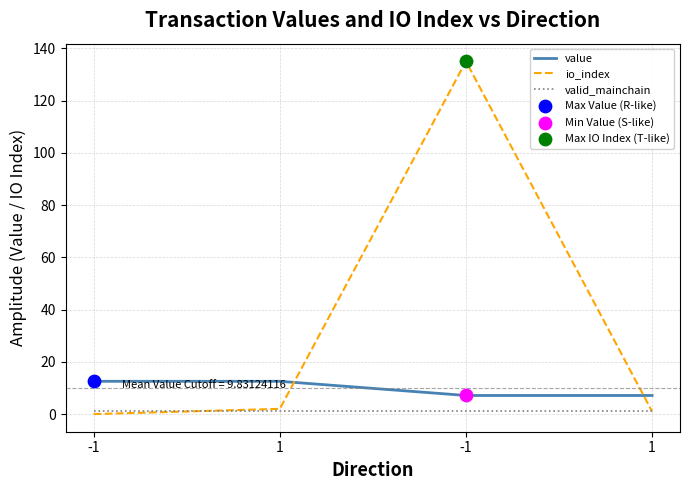

Is this an area chart (filled region under the line)?

No